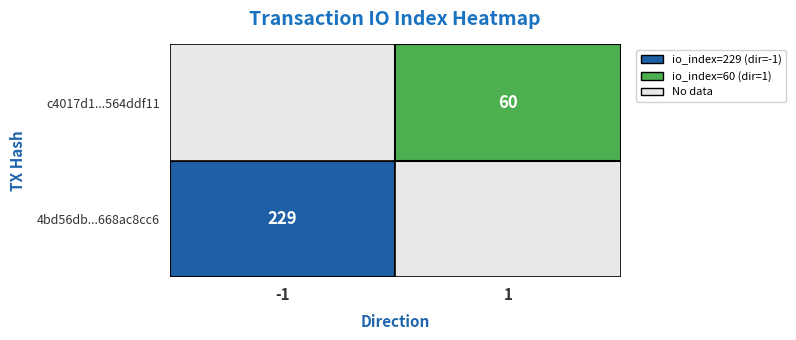

The 4bd56db...668ac8cc6 series shows 97 at -1. True or false?

False